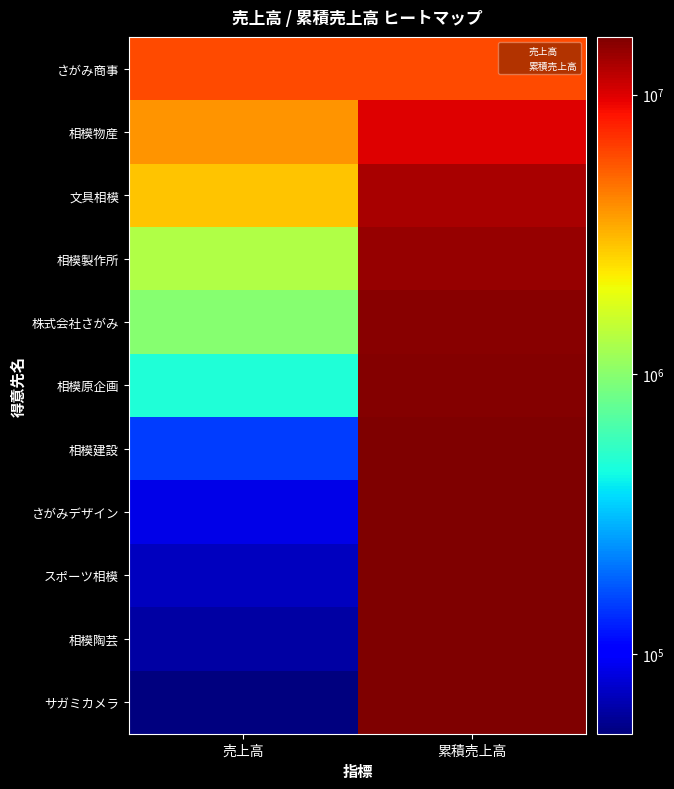

Between 売上高 and 累積売上高, which series saw the biggest shift?

サガミカメラ